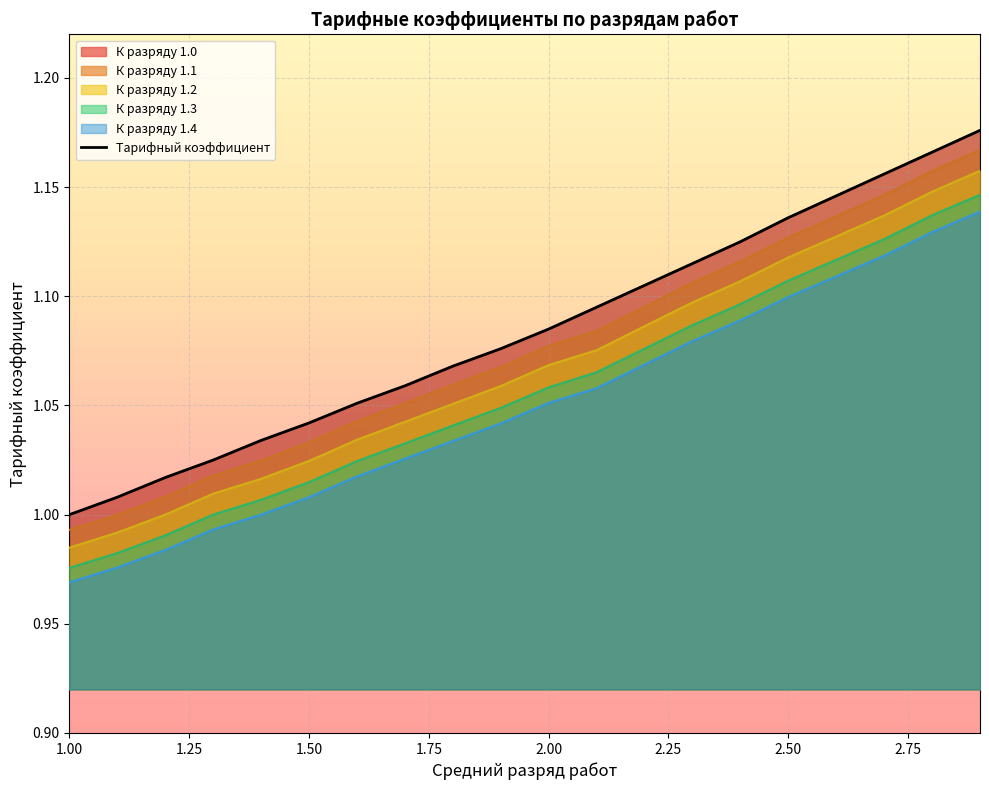

How many data points are above 1?

19